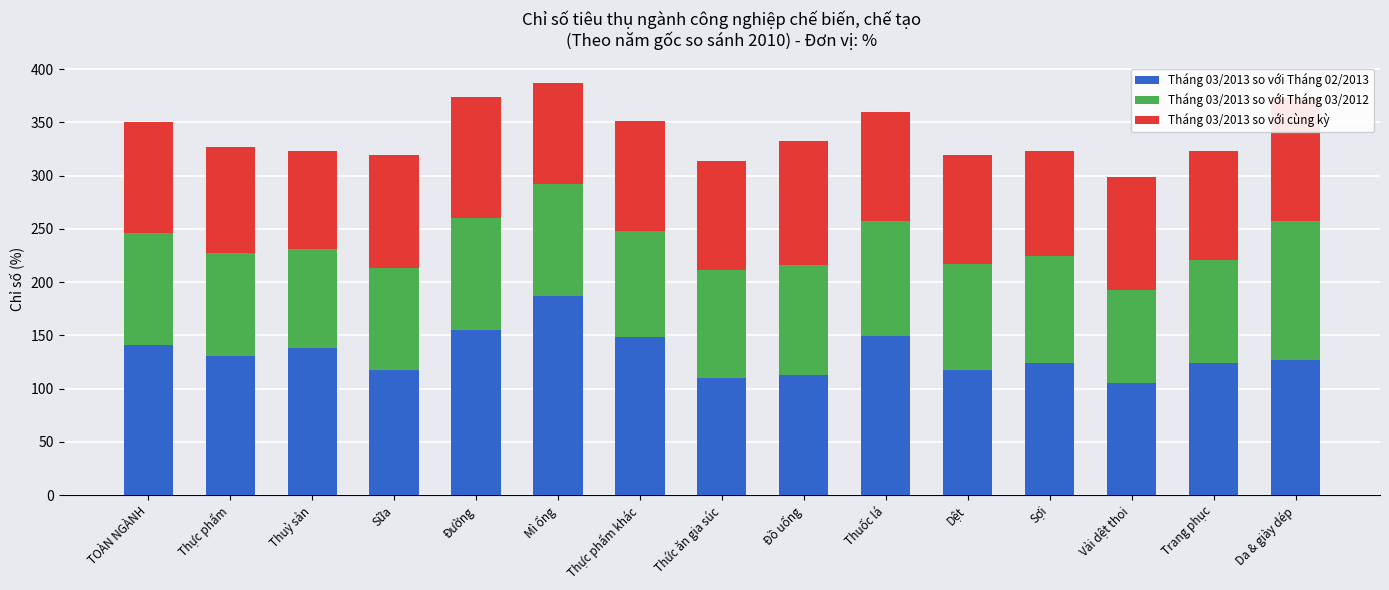

What is the difference between the Tháng 03/2013 so với Tháng 02/2013 values at TOÀN NGÀNH and Vải dệt thoi?

36.0